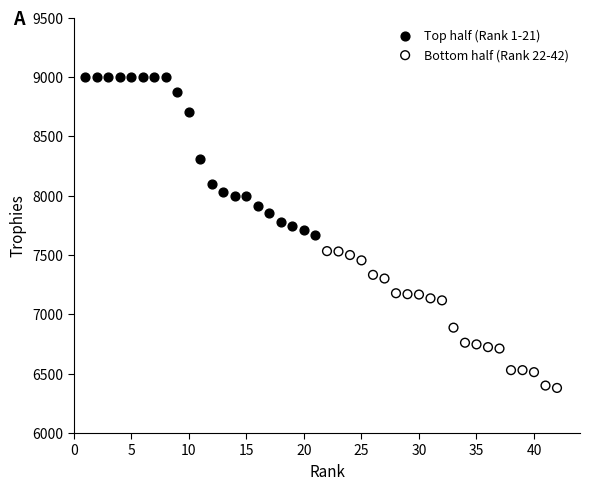

Which series reaches the minimum Y coordinate?

Bottom half (Rank 22-42)